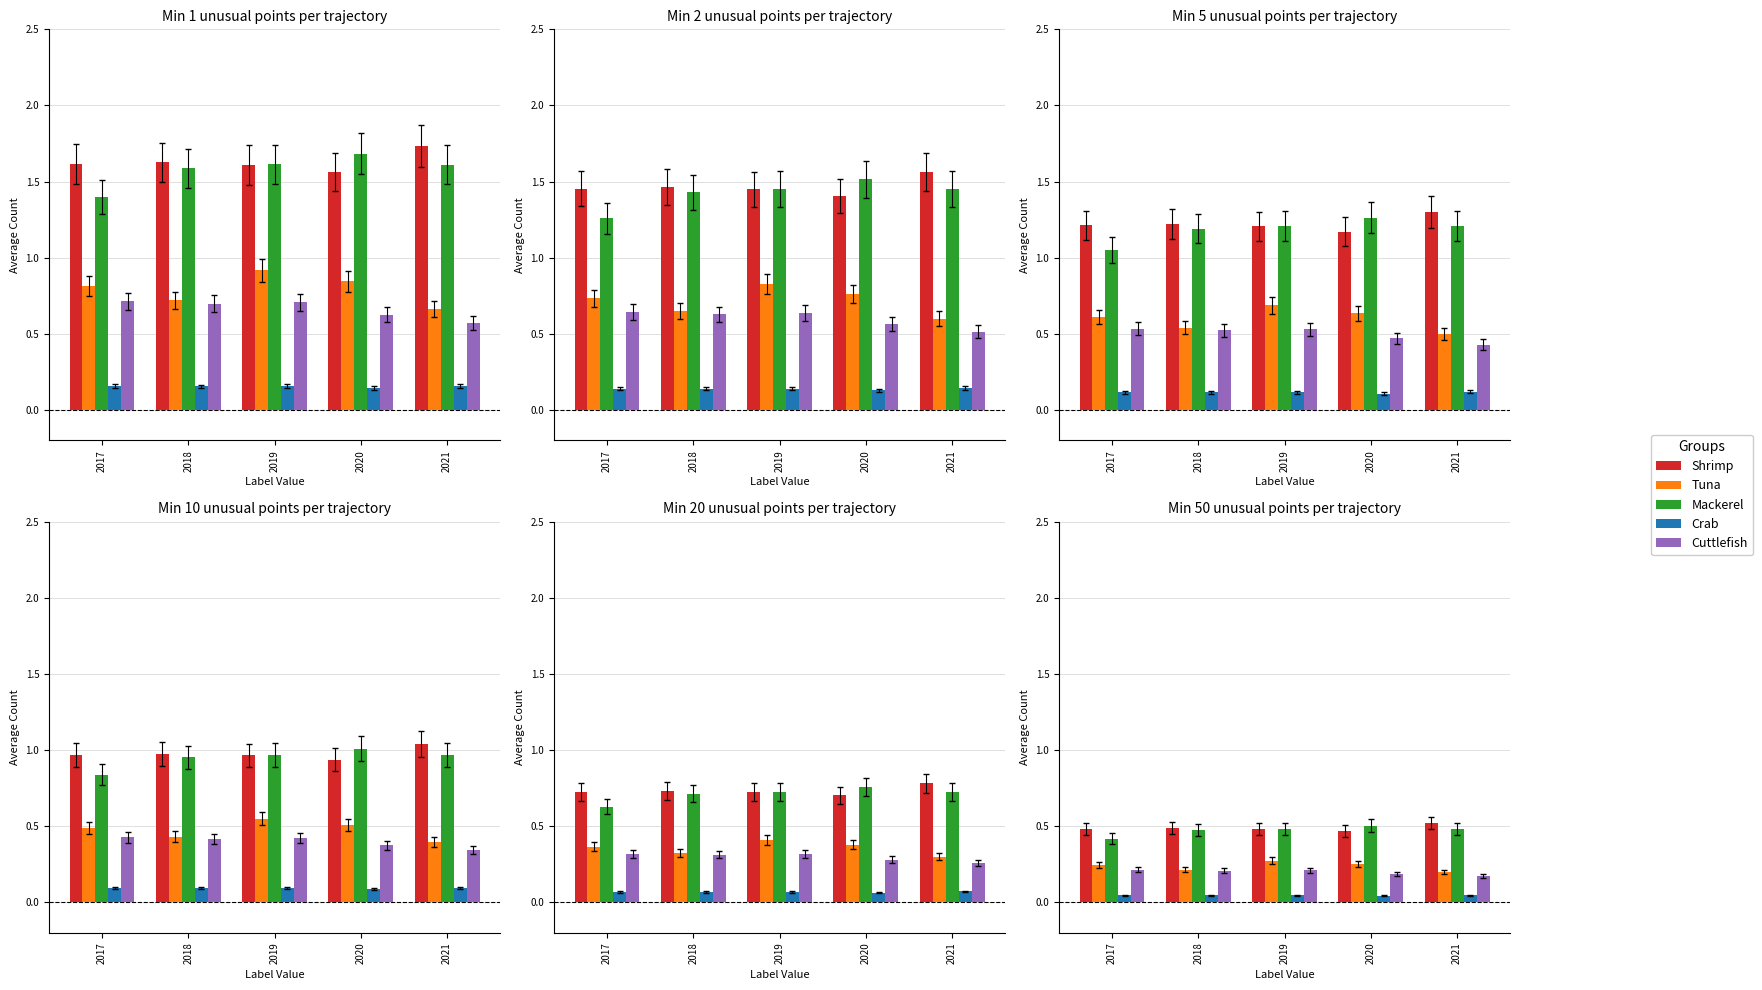

Reading right to left, extract all data points from this chart.

Shrimp: 0.5	0.5	0.5	0.5	0.5
Tuna: 0.2	0.3	0.3	0.2	0.2
Mackerel: 0.5	0.5	0.5	0.5	0.4
Crab: 0.0	0.0	0.0	0.0	0.0
Cuttlefish: 0.2	0.2	0.2	0.2	0.2